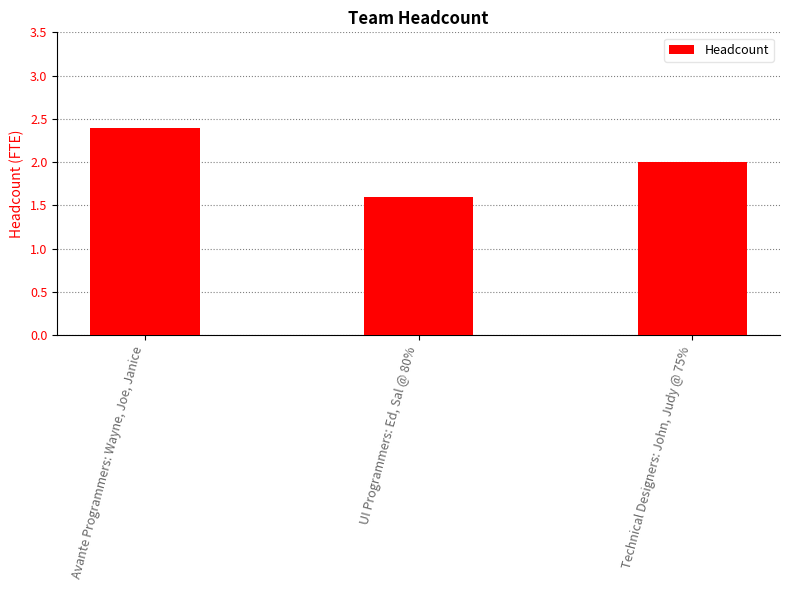

List the labels in order of value, largest first.

Avante Programmers: Wayne, Joe, Janice, Technical Designers: John, Judy @ 75%, UI Programmers: Ed, Sal @ 80%